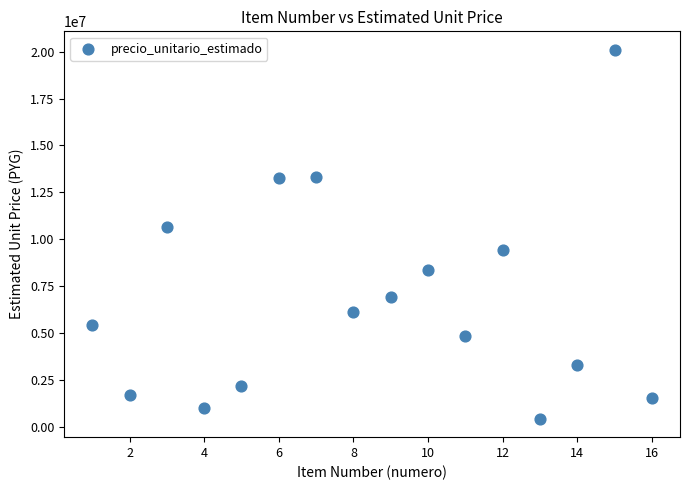

What is the range of X values (max minus min)?

15